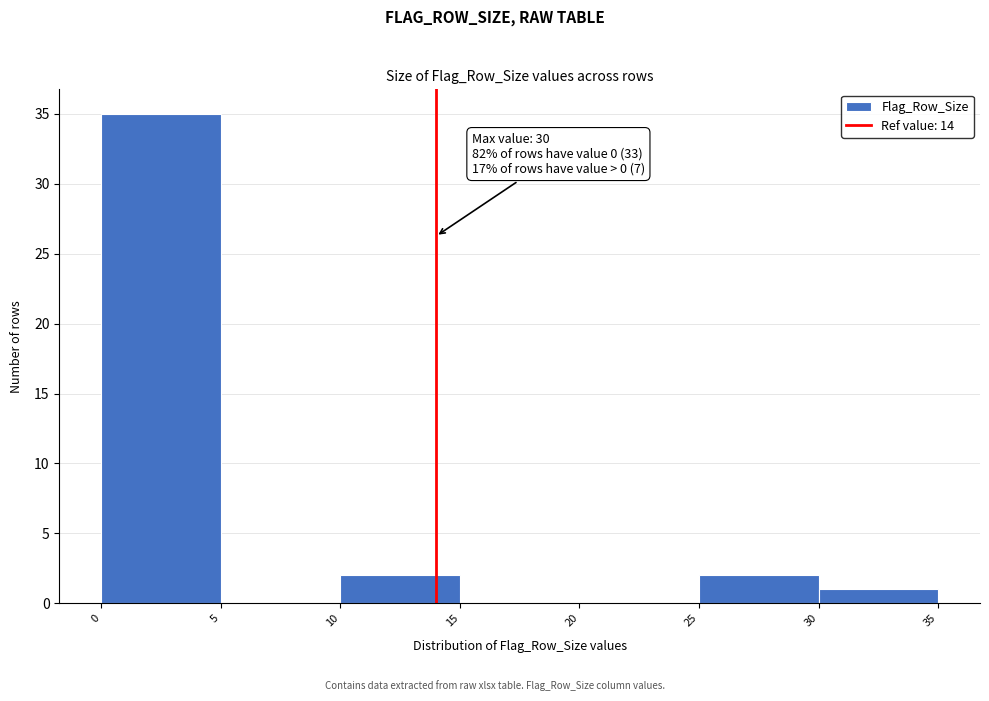

Over which range of the x-axis is the bar tallest?

0 to 5